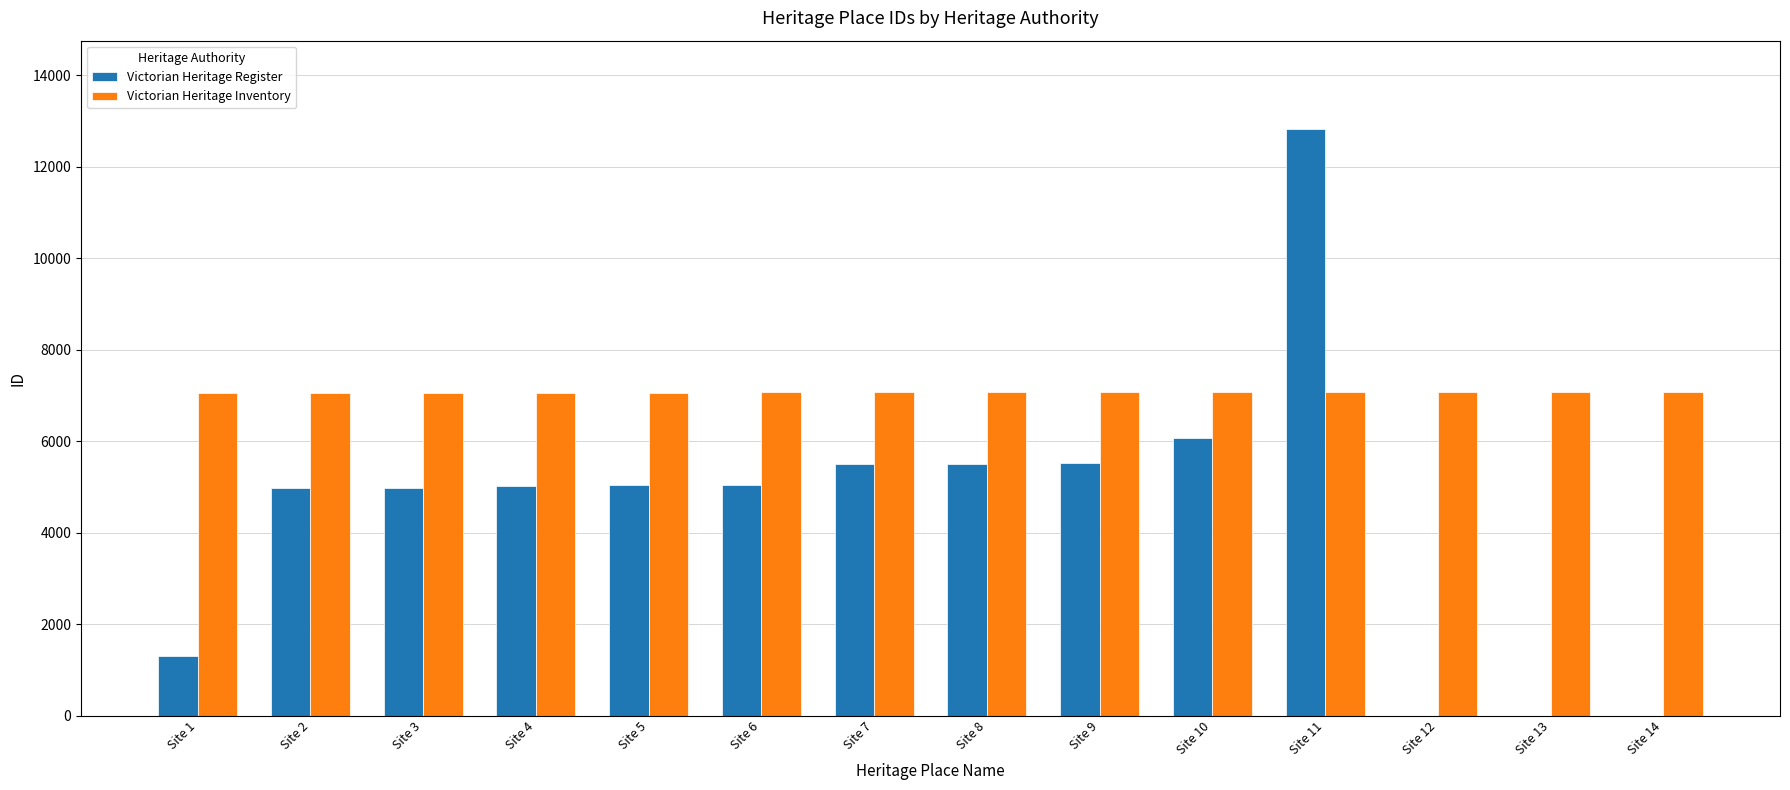

Which series has the largest total across all categories?

Victorian Heritage Inventory